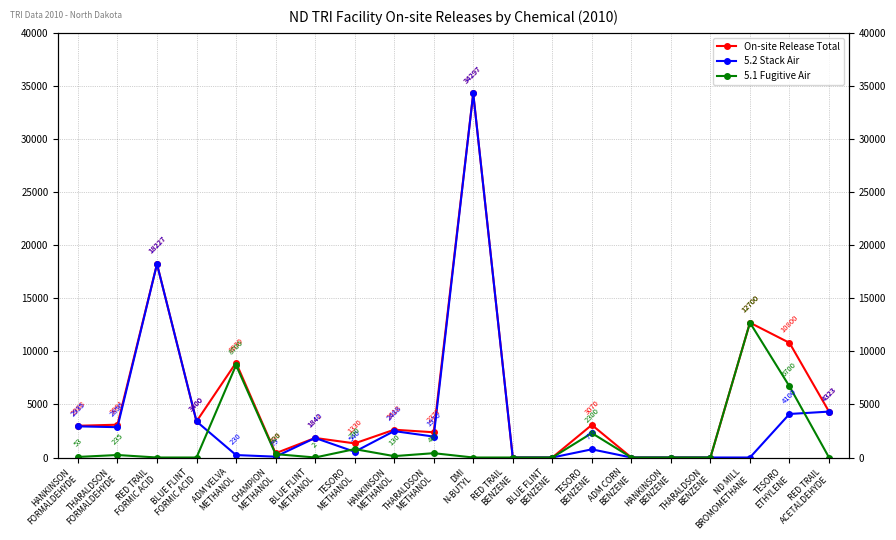

What is the value of the 5.2 Stack Air point at the 19th from the left?

4100.0